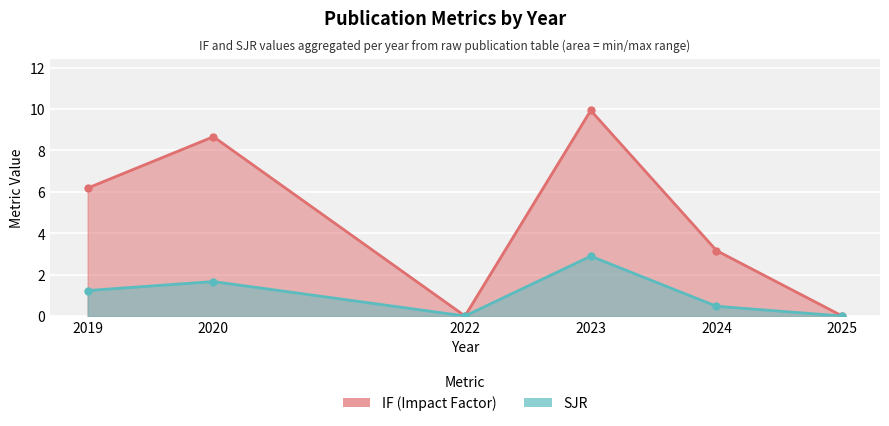

Between 2019 and 2023, which series saw the biggest shift?

IF